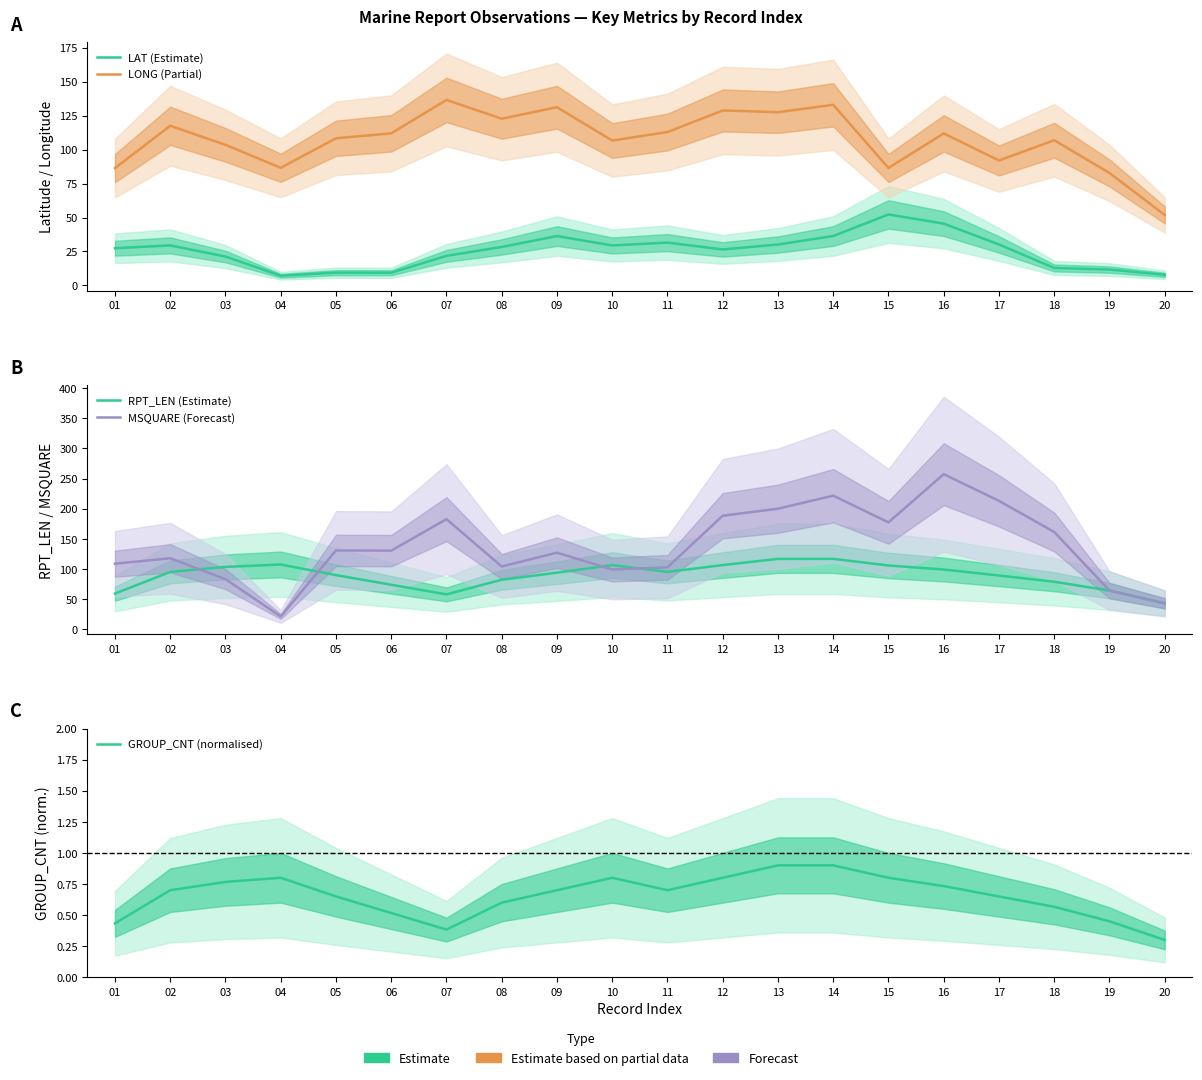

Reading left to right, transcribe all the data shown in this chart.

LAT (Estimate): 01=27.4	02=29.5	03=21.3	04=7.1	05=9.4	06=9.3	07=21.8	08=28.3	09=36.3	10=29.4	11=31.5	12=26.5	13=30.1	14=36.4	15=52.3	16=45.5	17=30.2	18=12.9	19=11.7	20=7.8
LONG (Partial): 01=86.4	02=117.5	03=103.5	04=86.6	05=108.3	06=112.0	07=136.6	08=122.7	09=131.2	10=106.7	11=112.9	12=128.8	13=127.5	14=133.0	15=86.5	16=111.9	17=92.0	18=106.9	19=82.8	20=51.9
RPT_LEN (Estimate): 01=59.0	02=95.0	03=103.3	04=107.3	05=89.7	06=73.7	07=57.7	08=82.0	09=93.7	10=106.3	11=95.0	12=106.3	13=116.7	14=116.7	15=105.7	16=99.0	17=89.0	18=78.7	19=64.0	20=42.7
MSQUARE (Forecast): 01=108.7	02=117.7	03=83.0	04=21.0	05=130.7	06=130.3	07=182.7	08=104.0	09=127.0	10=99.0	11=102.7	12=188.3	13=200.0	14=221.7	15=177.3	16=257.3	17=213.0	18=161.3	19=64.0	20=43.0
GROUP_CNT (normalised): 01=0.4	02=0.7	03=0.8	04=0.8	05=0.7	06=0.5	07=0.4	08=0.6	09=0.7	10=0.8	11=0.7	12=0.8	13=0.9	14=0.9	15=0.8	16=0.7	17=0.7	18=0.6	19=0.4	20=0.3